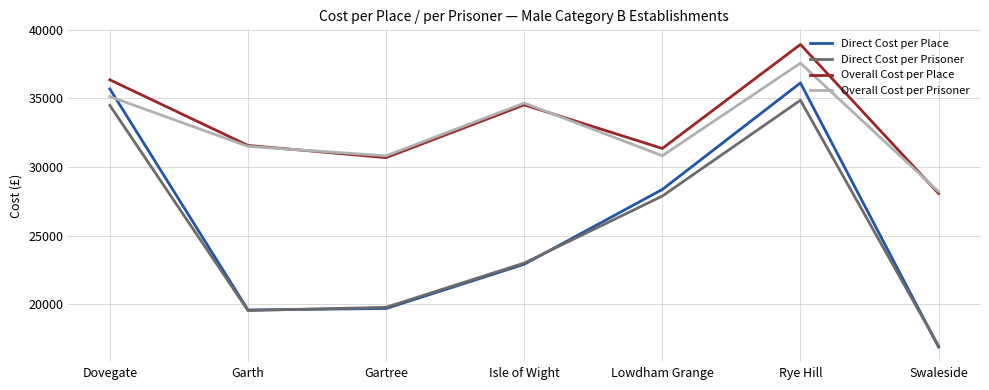

Between Garth and Gartree, which series saw the biggest shift?

Overall Cost per Place